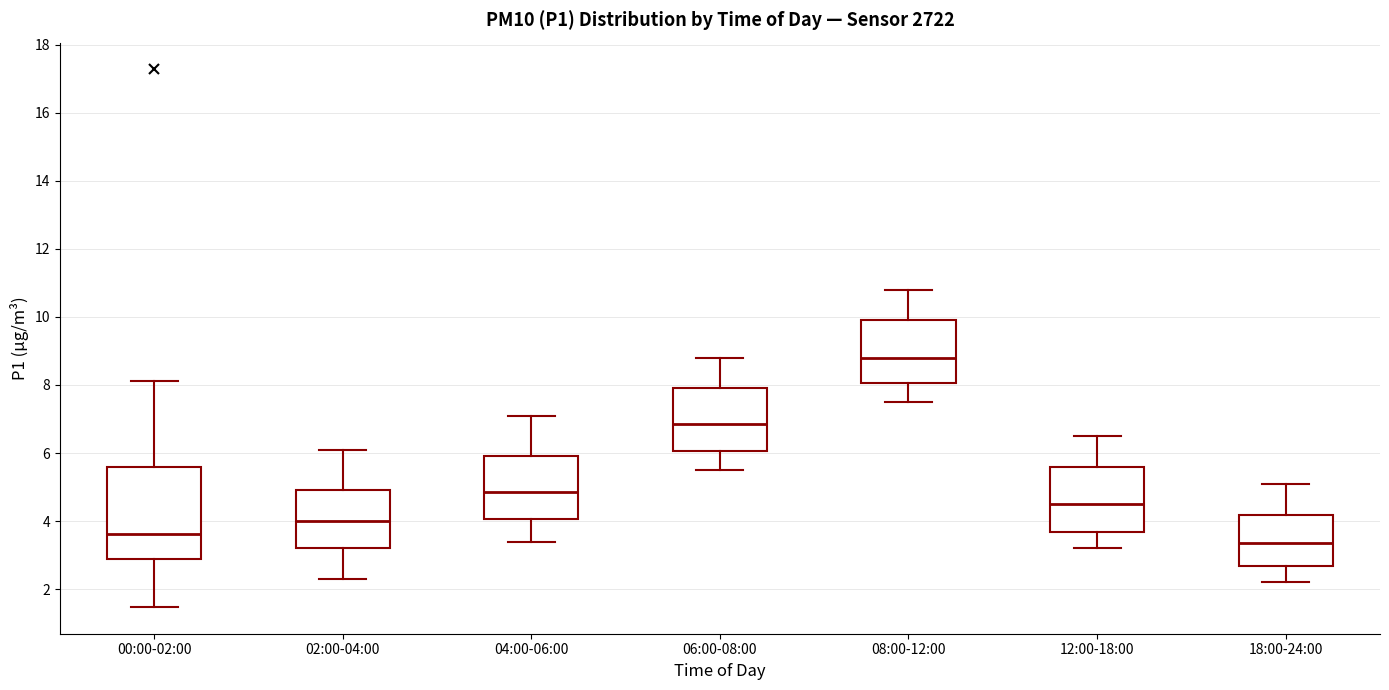

Comparing the boxes themselves (not the whiskers), which one is the tallest?

00:00-02:00